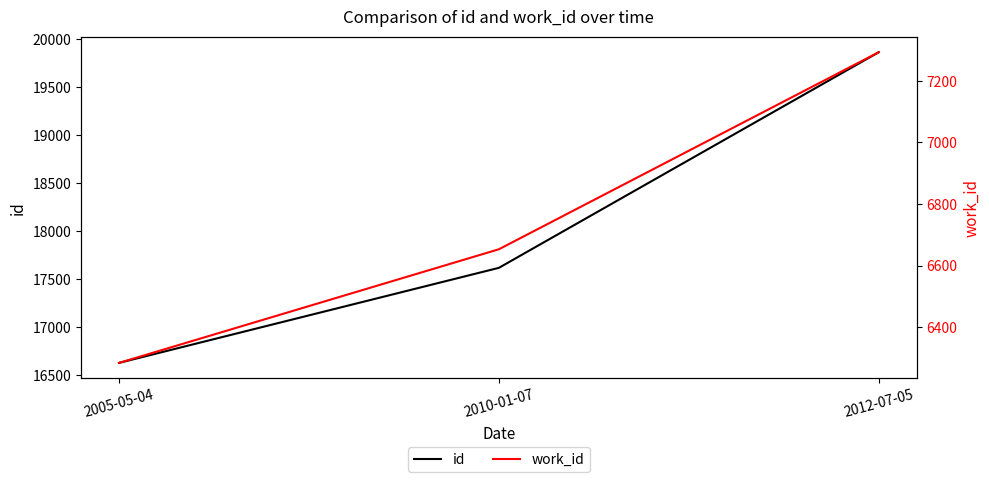

What is the difference between the work_id values at 2012-07-05 and 2010-01-07?

640